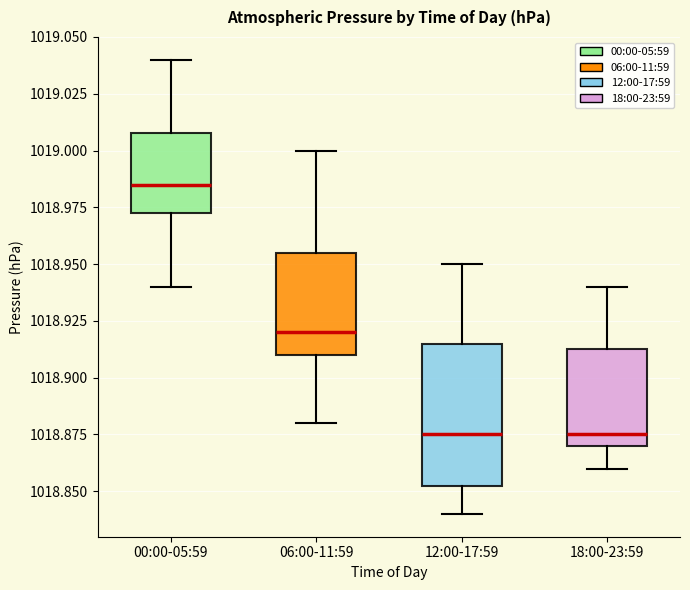

Which box has the highest median line?

00:00-05:59